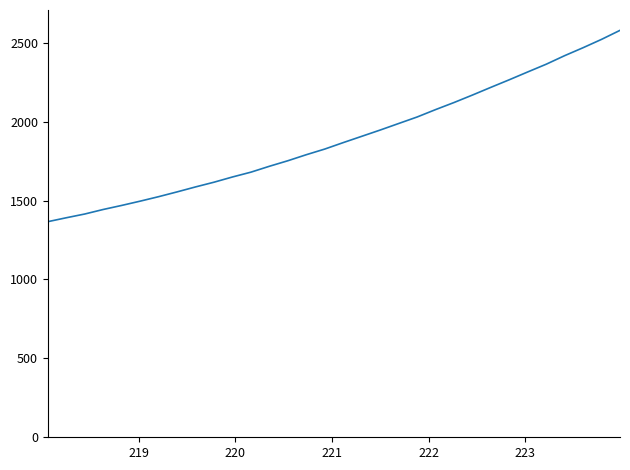

What is the greatest value displayed?

2578.1